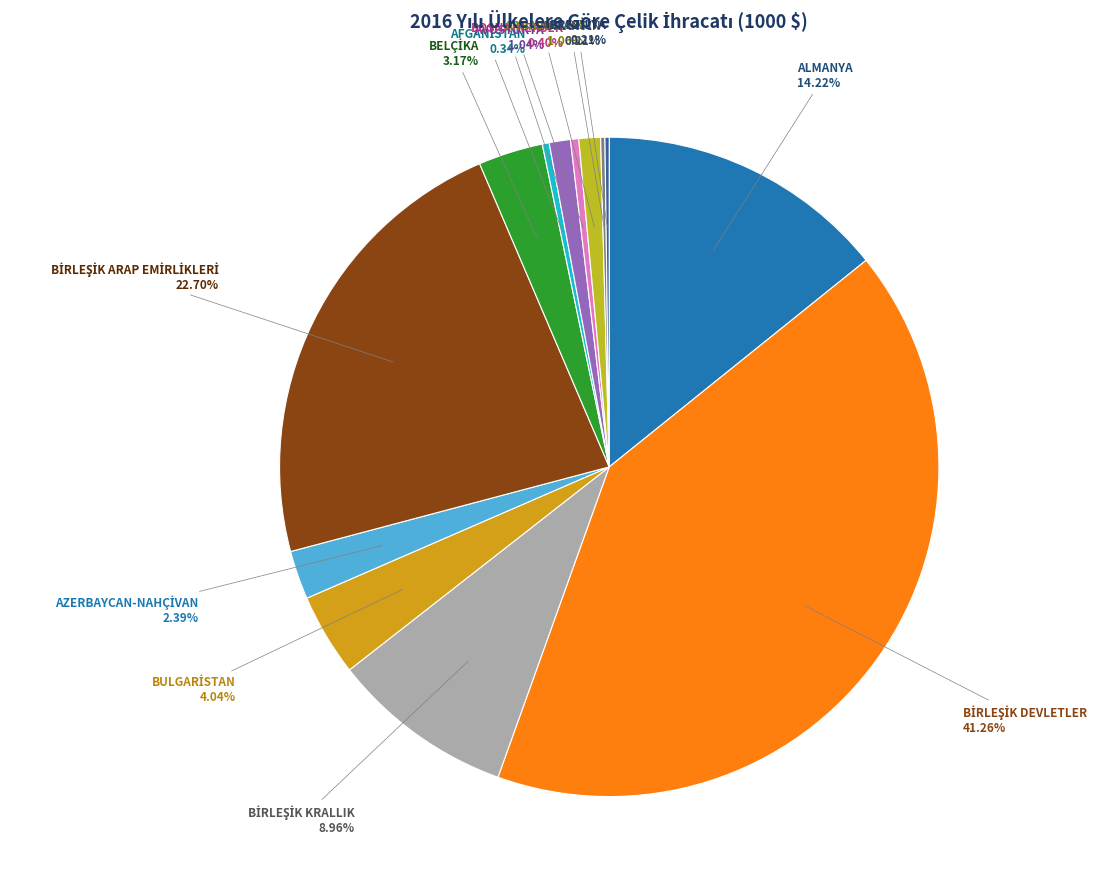

Does any single category account for the majority?

No